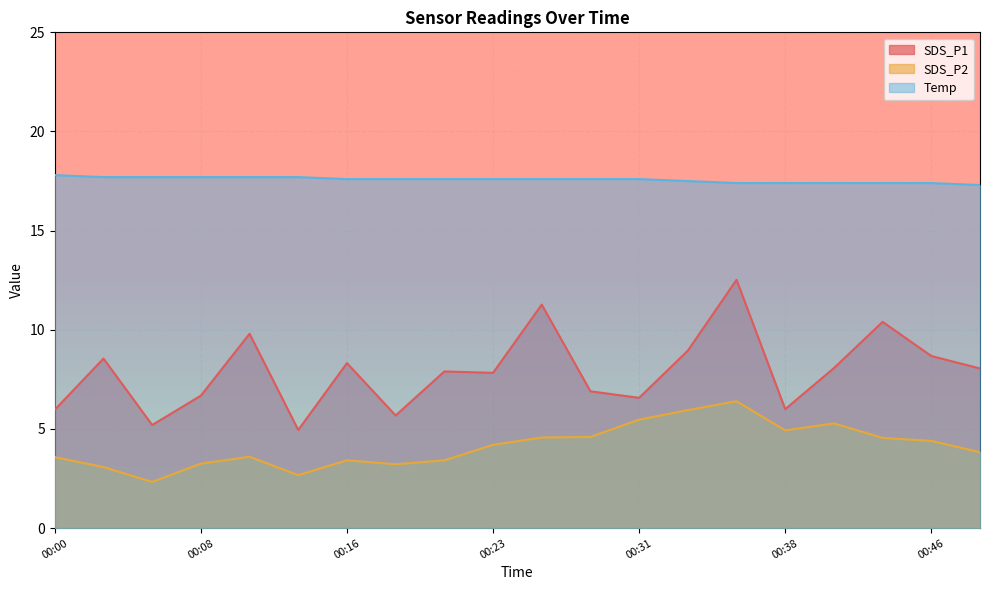

Where is the first local maximum for SDS_P2?

00:11